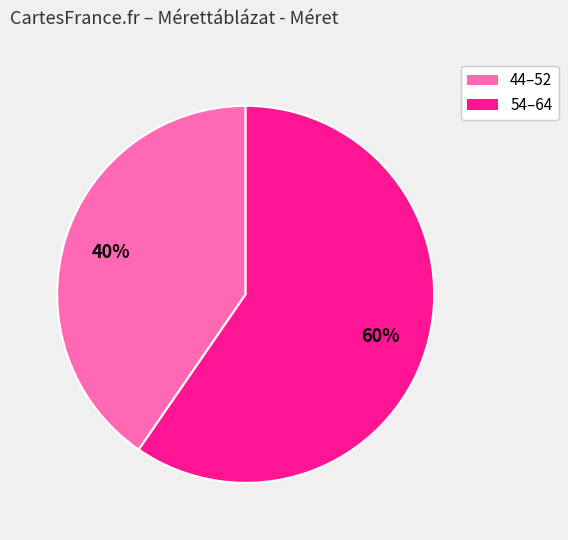

To the nearest percent, what is the average slice percentage?

50%